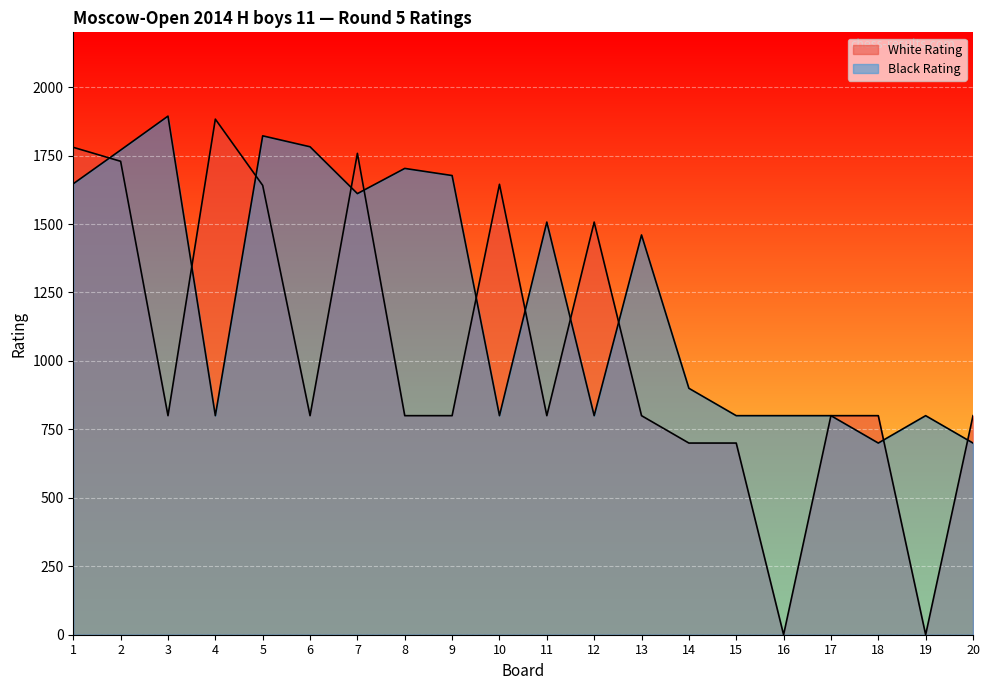

At which category does Black Rating reach its first local valley?

4